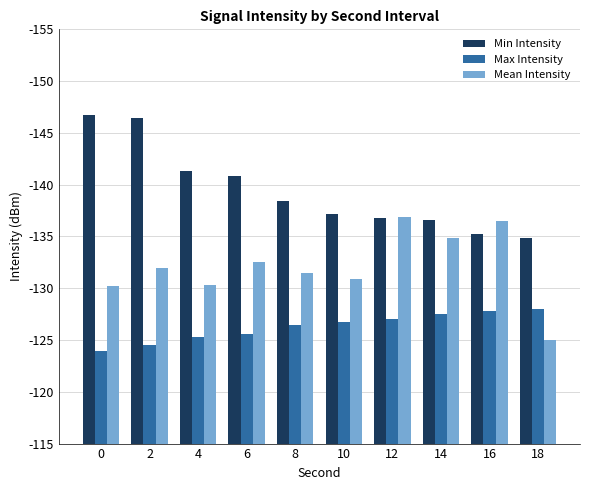

What are all the series names shown in the legend?

Min Intensity, Max Intensity, Mean Intensity